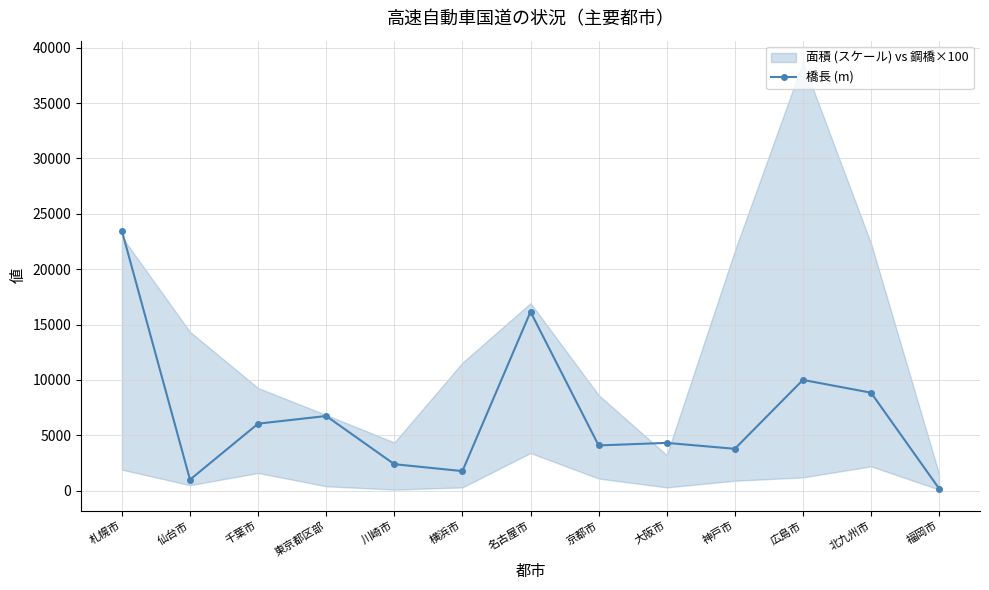

The chart shows a value of 999 at 仙台市. True or false?

True